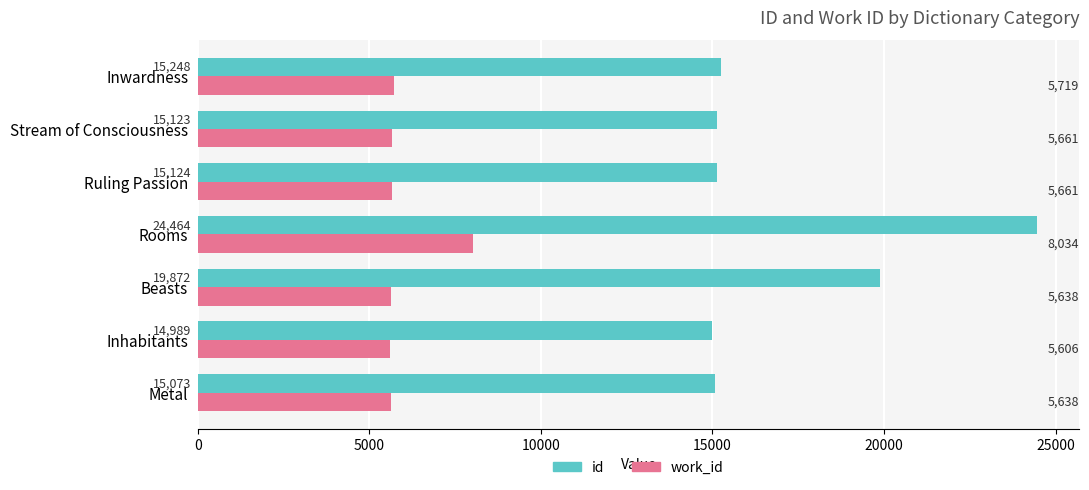

What is the difference between the work_id values at Rooms and Ruling Passion?

2373